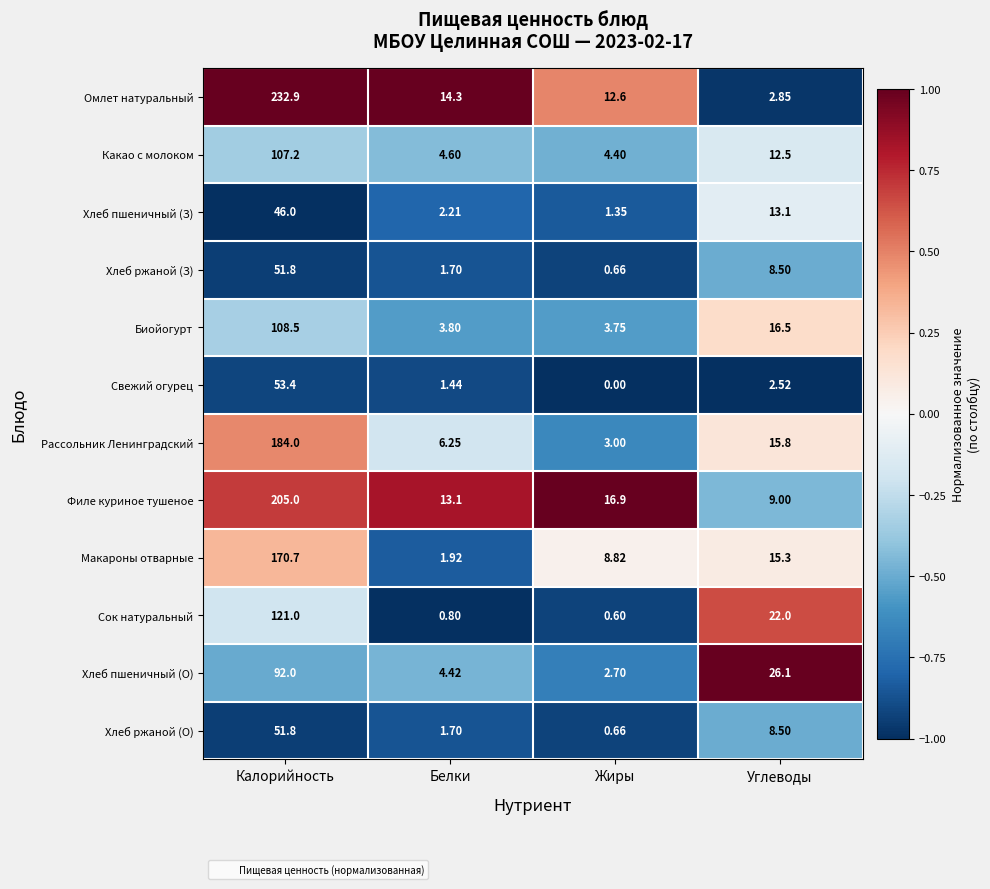

Rank the categories by Хлеб пшеничный (З) value from highest to lowest.

Калорийность, Углеводы, Белки, Жиры